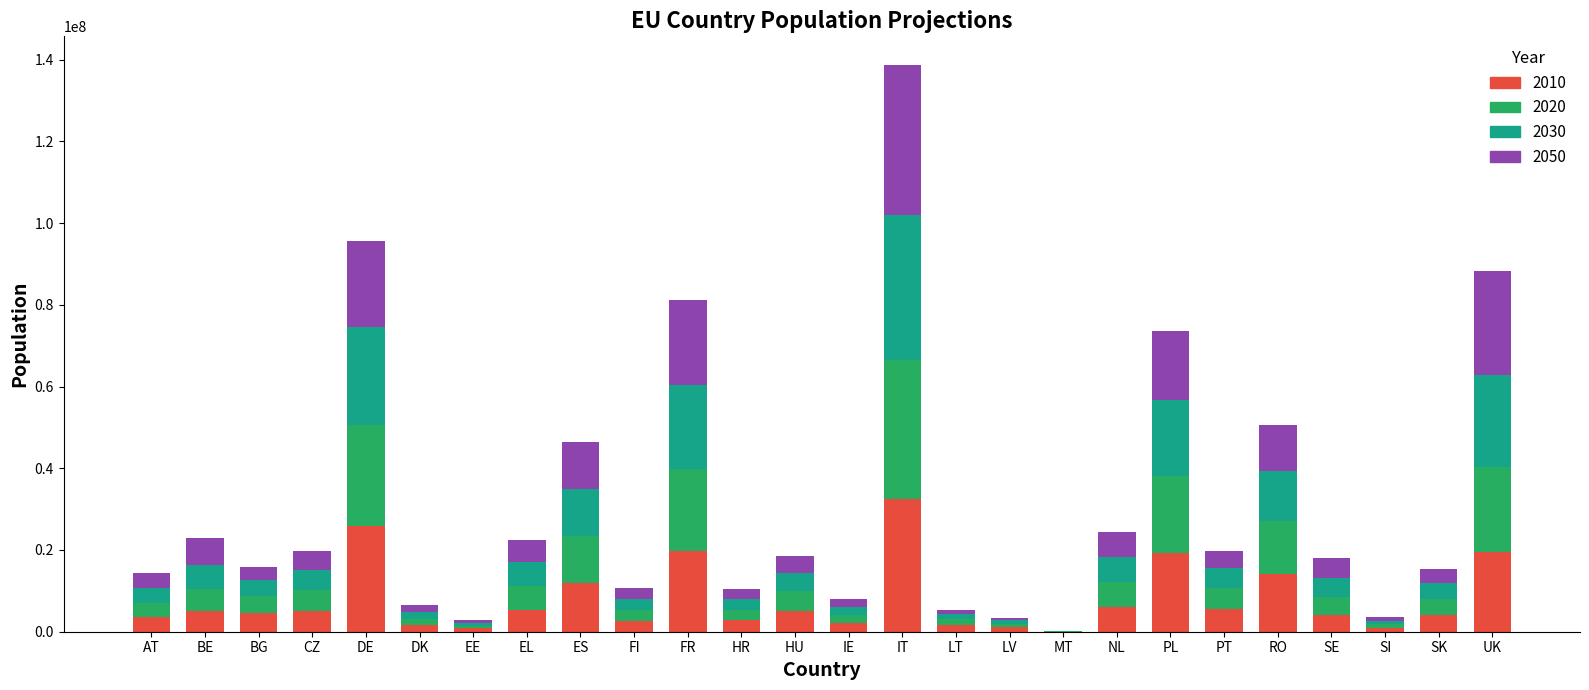

Count the number of categories in the chart.

26